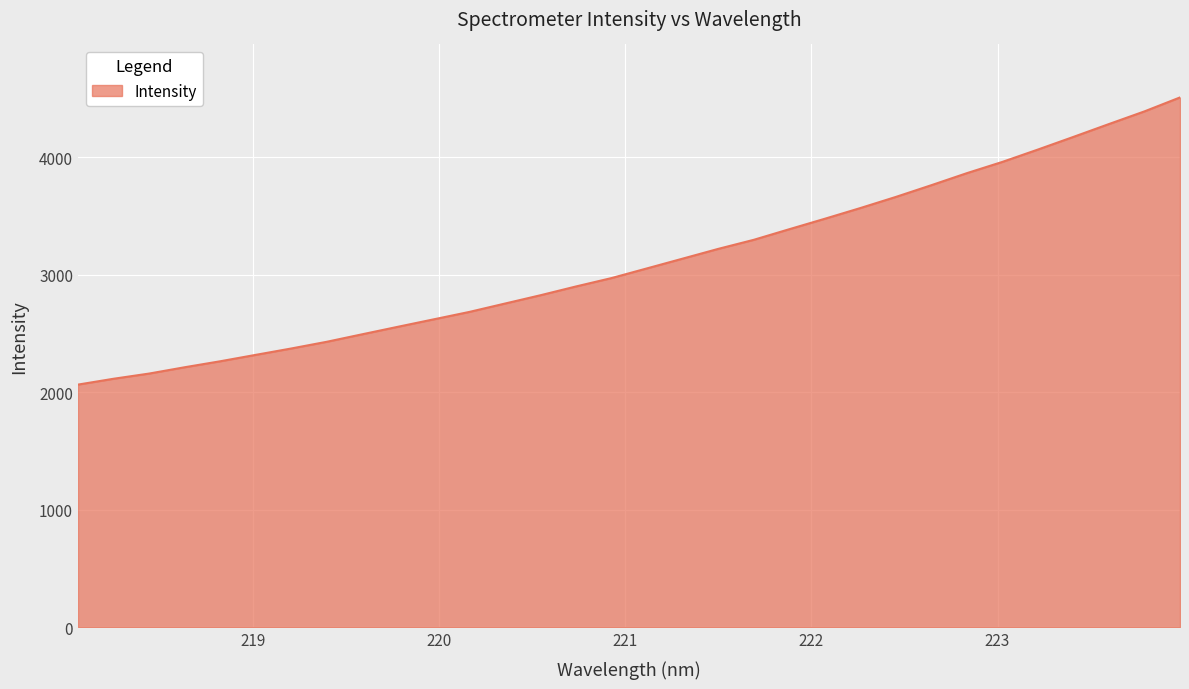

What is the smallest value displayed?

2065.8